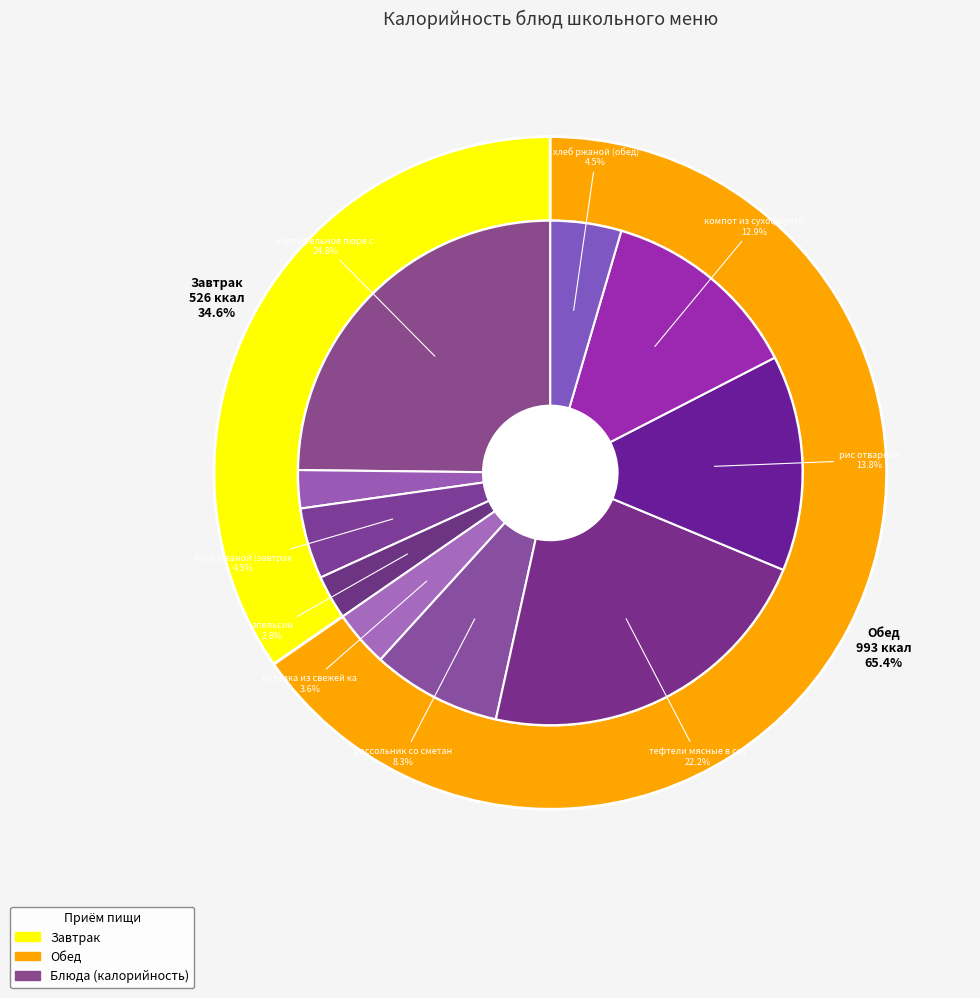

Does рассольник со сметаной represent more than half of the total?

No